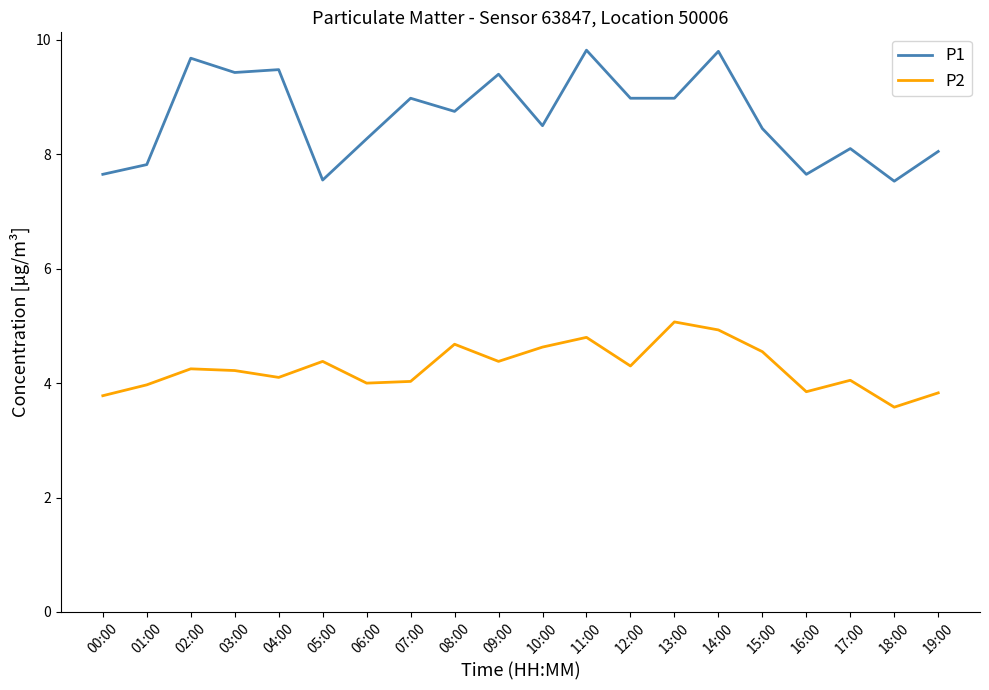

What is the highest value of the P1 series?

9.8